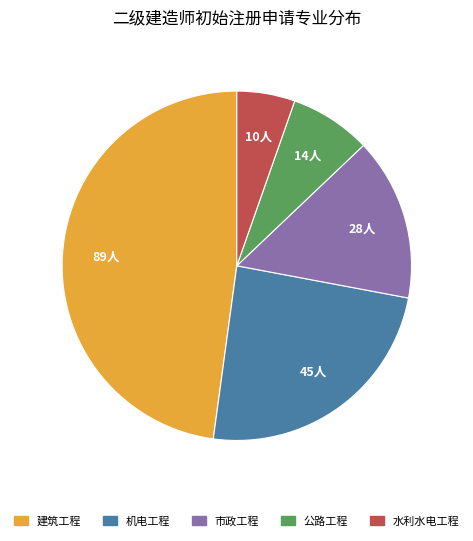

Which has a higher value, 建筑工程 or 机电工程?

建筑工程